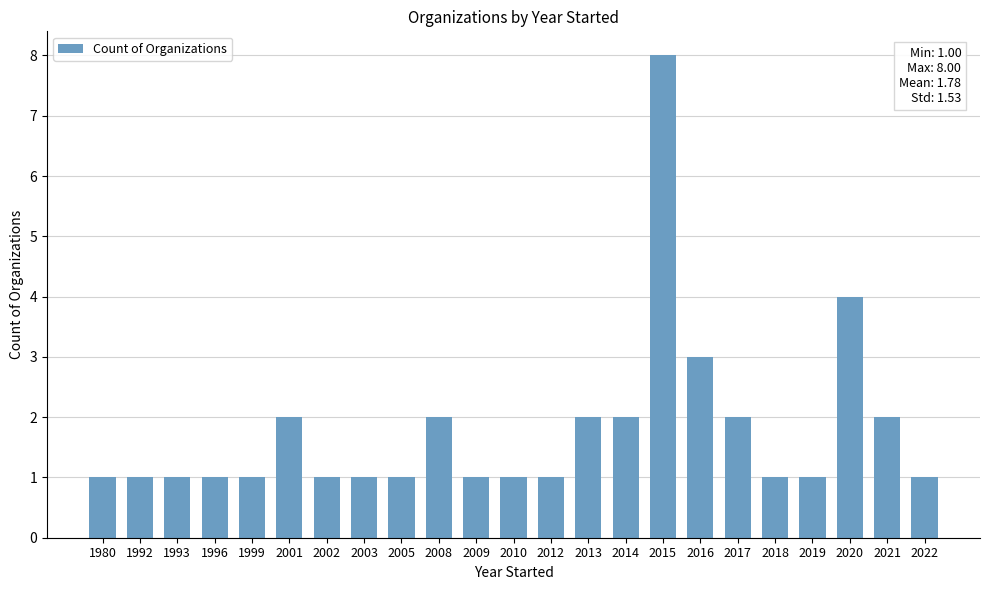

Reading left to right, transcribe all the data shown in this chart.

1980=1	1992=1	1993=1	1996=1	1999=1	2001=2	2002=1	2003=1	2005=1	2008=2	2009=1	2010=1	2012=1	2013=2	2014=2	2015=8	2016=3	2017=2	2018=1	2019=1	2020=4	2021=2	2022=1